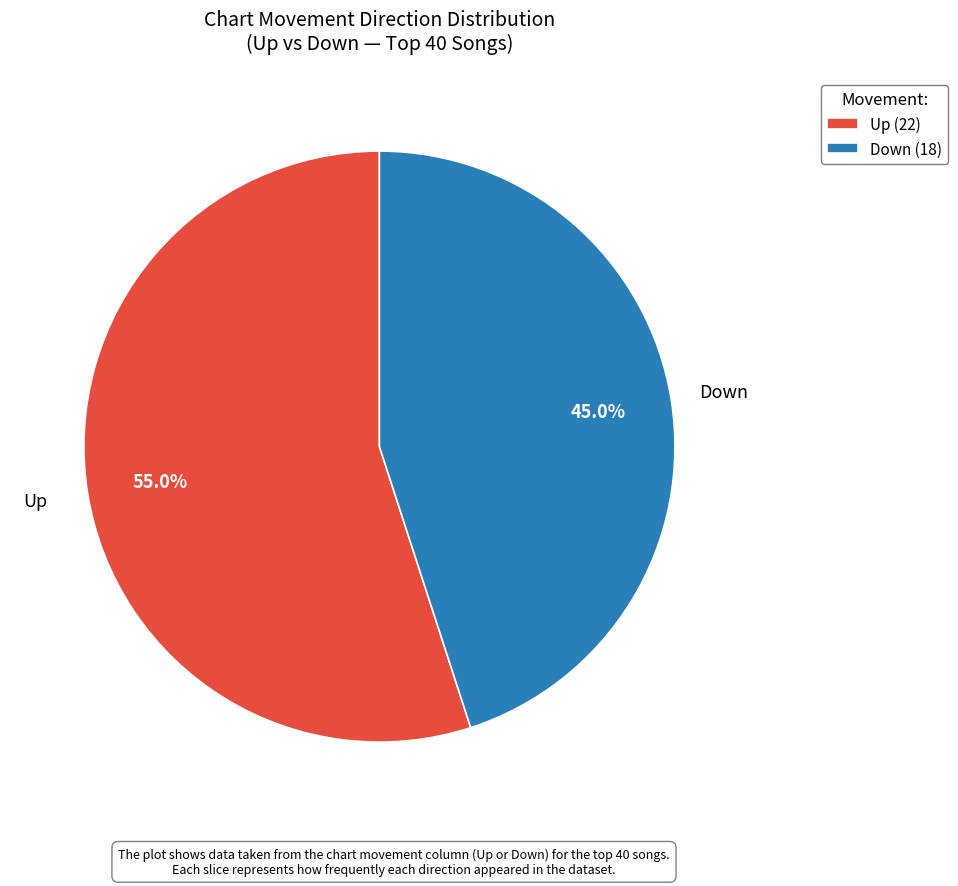

Which category has the biggest portion of the pie?

Up (22)